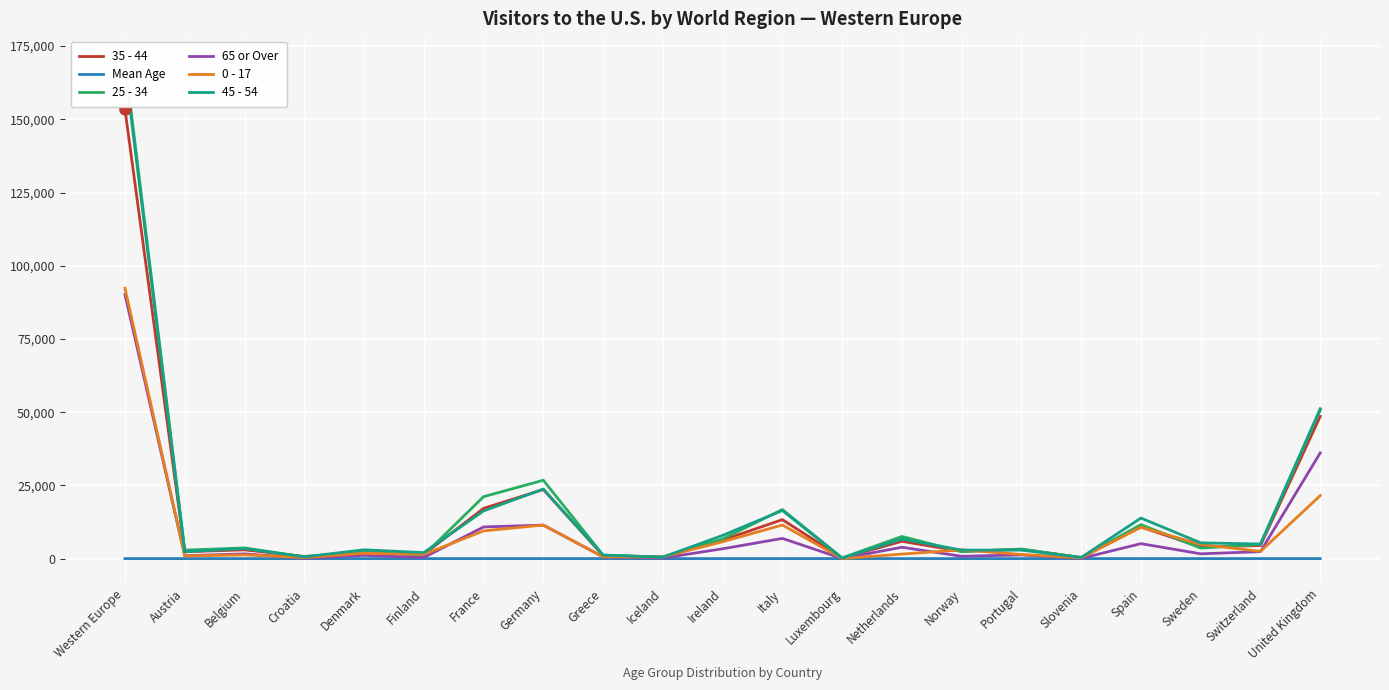

True or false: 35 - 44 has a value of 1175.7 at Norway.

False